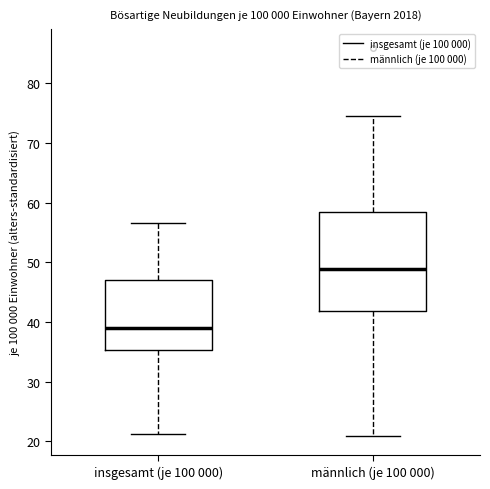

Comparing the boxes themselves (not the whiskers), which one is the tallest?

männlich (je 100 000)